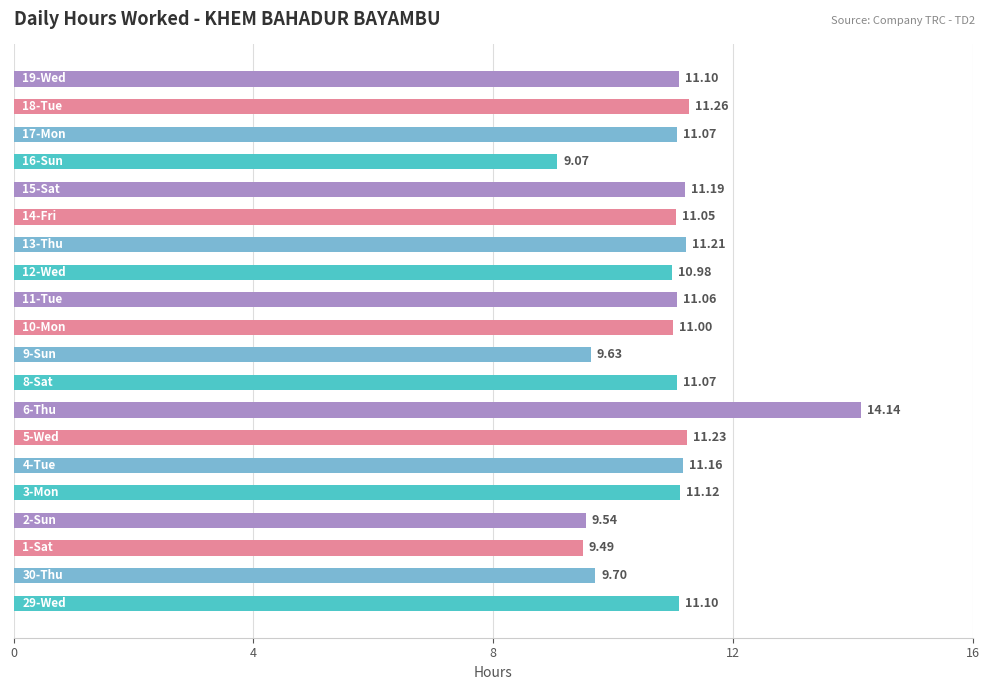

What is the sum of all values?

217.2